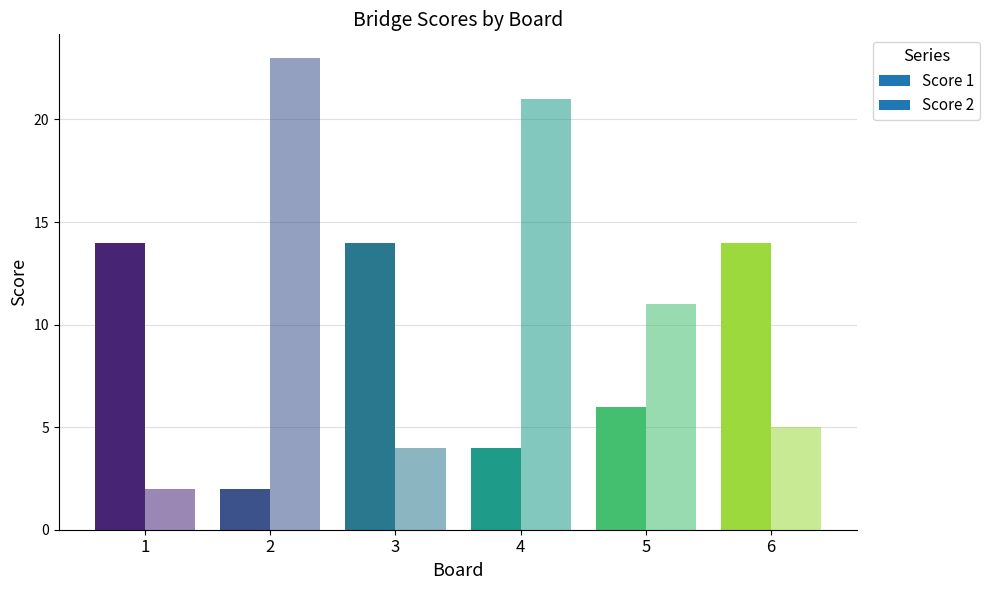

List the series in order of their overall mean, lowest first.

Score 1, Score 2